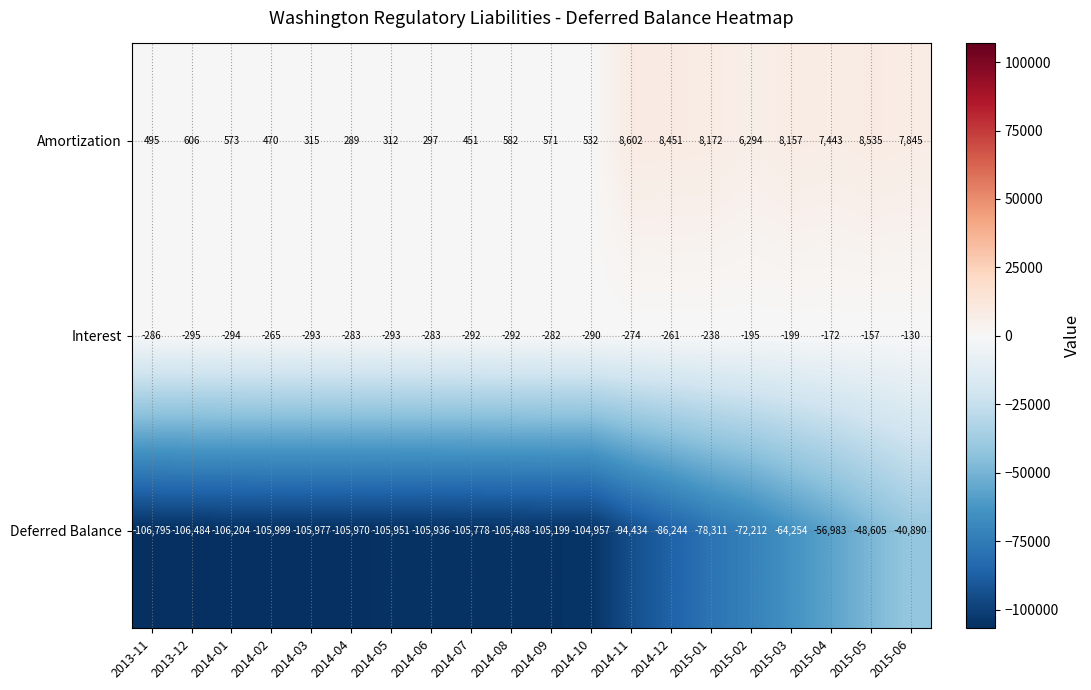

The Amortization series shows 269 at 2013-11. True or false?

False